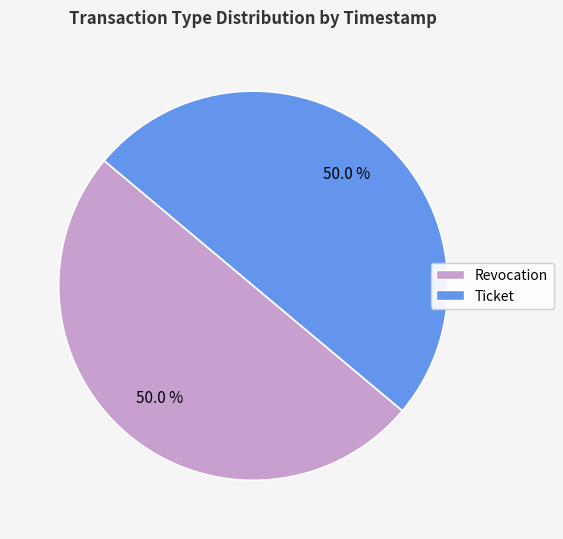

The Revocation slice represents 64% of the pie. True or false?

False